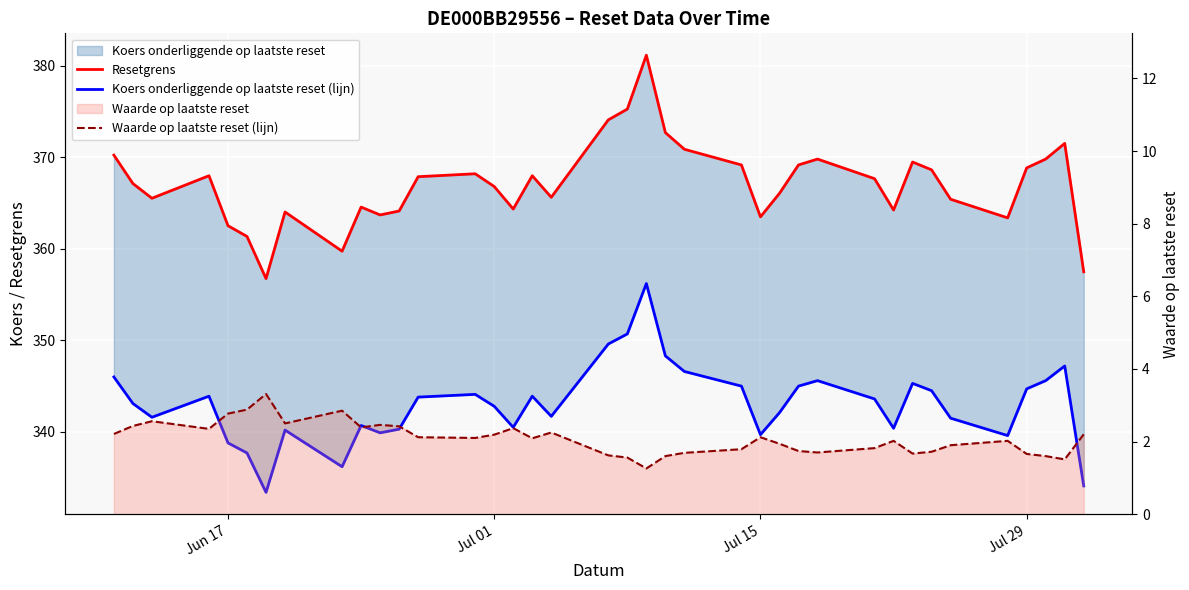

What is the maximum value shown in the chart?

381.1